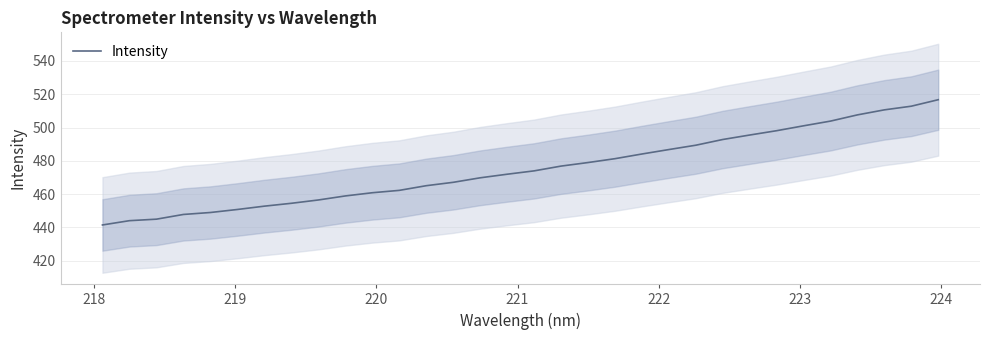

What is the difference between the maximum and minimum values?

75.2